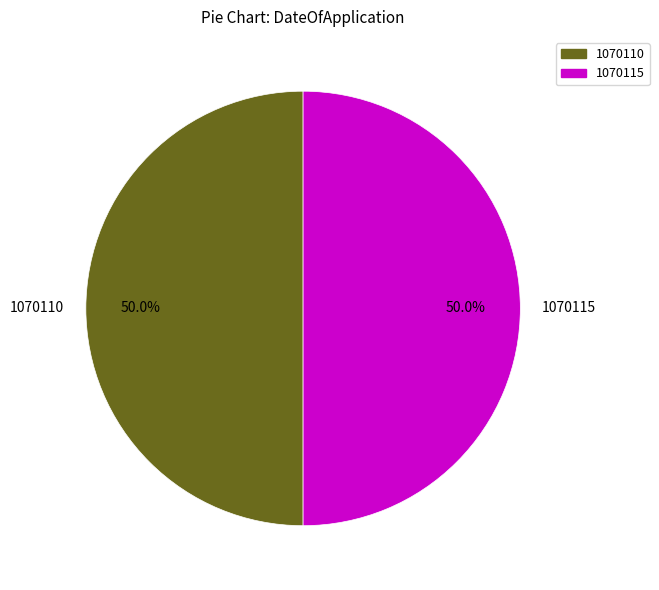

To the nearest percent, what is the combined percentage of 1070110 and 1070115?

100%